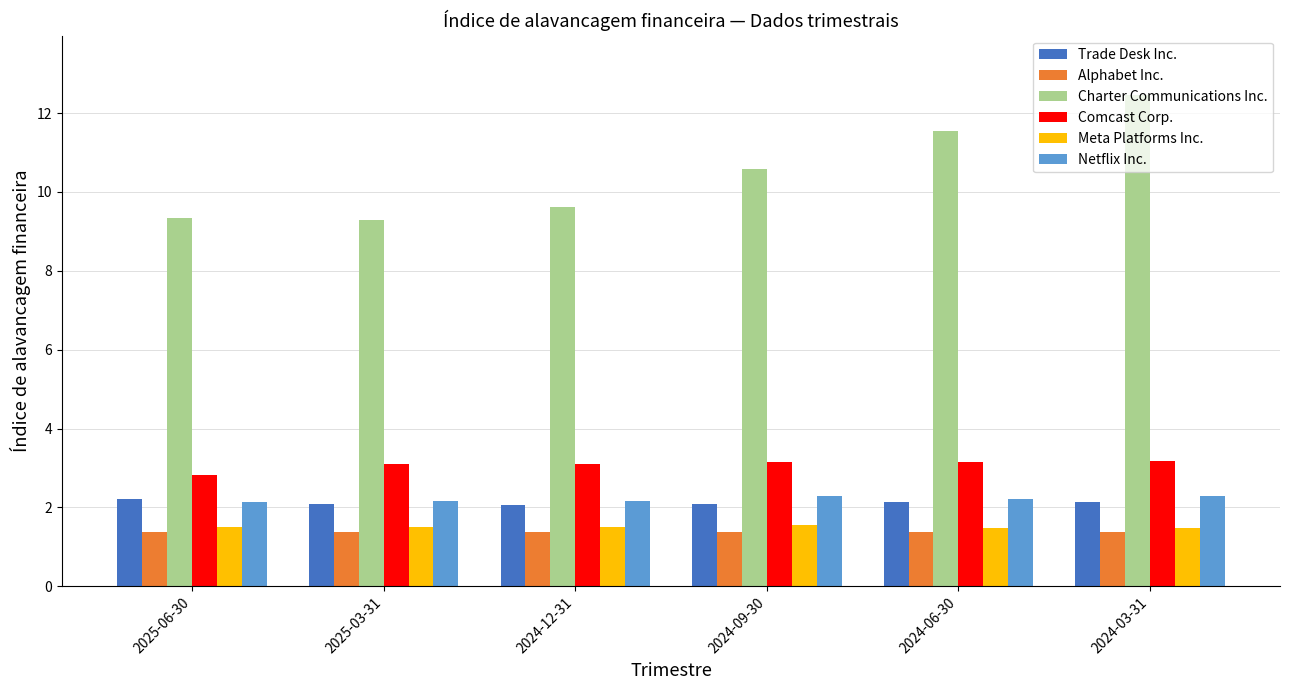

What is the spread (max minus min) of values at 2025-03-31?

7.9